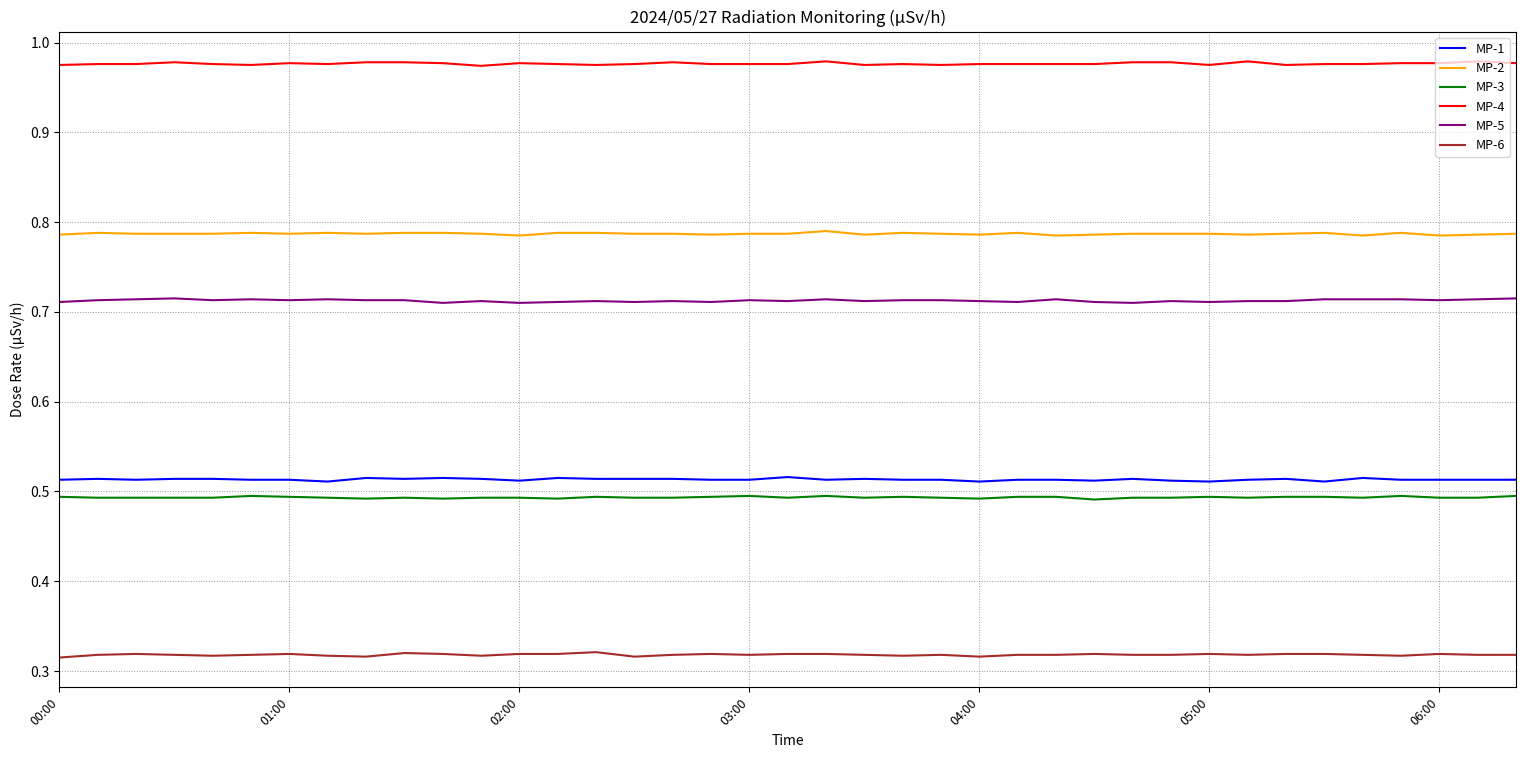

True or false: MP-2 and MP-6 intersect in this chart.

False